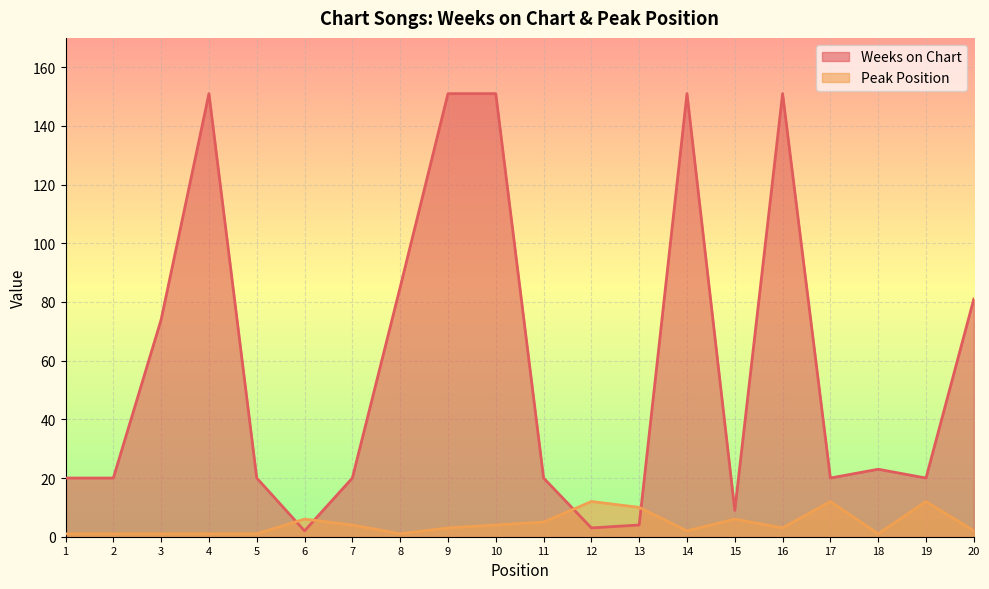

What is the sum of the Peak Position values at 20 and 11?

7